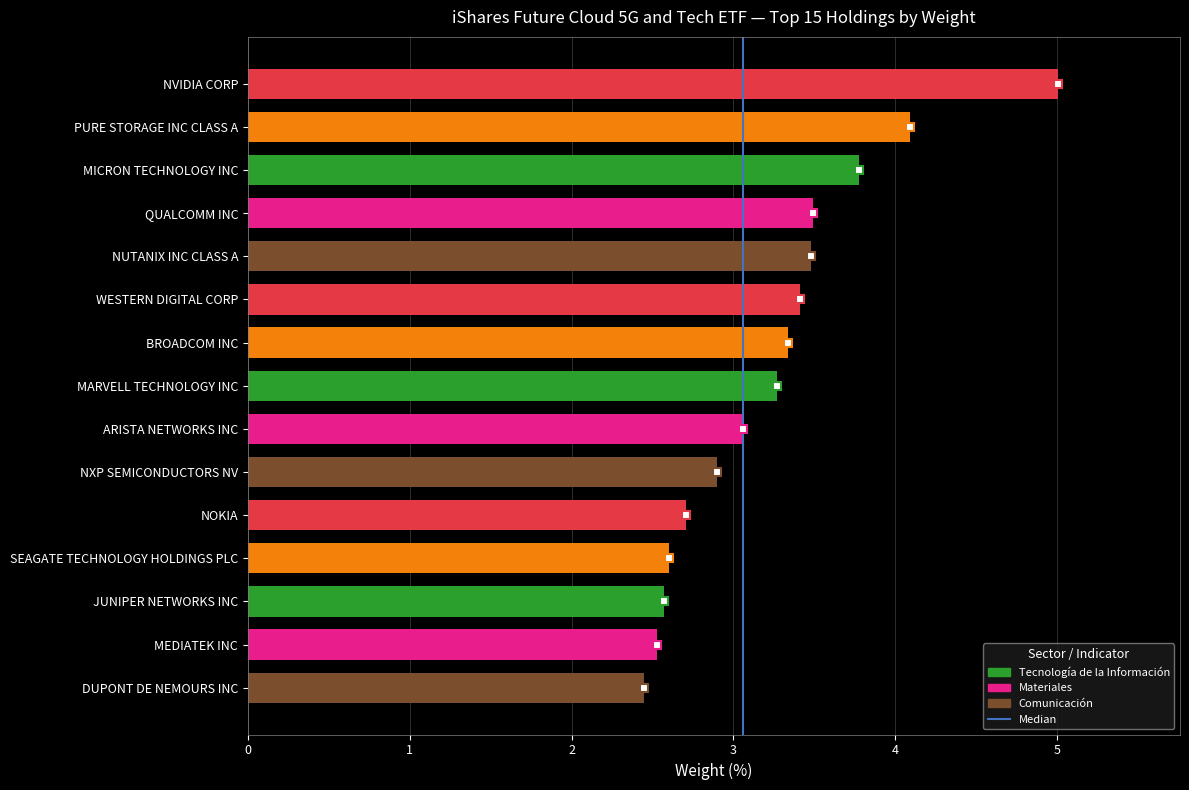

What is the ratio of the value at PURE STORAGE INC CLASS A to the value at MARVELL TECHNOLOGY INC?

1.3